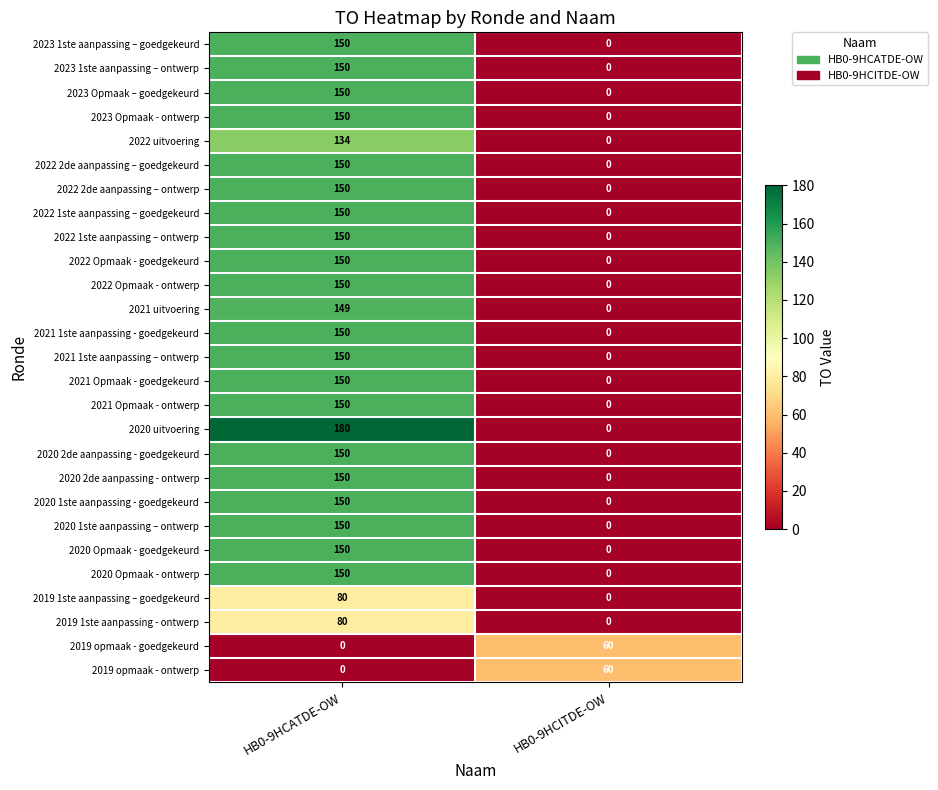

At which category is the sum across all series the highest?

HB0-9HCATDE-OW